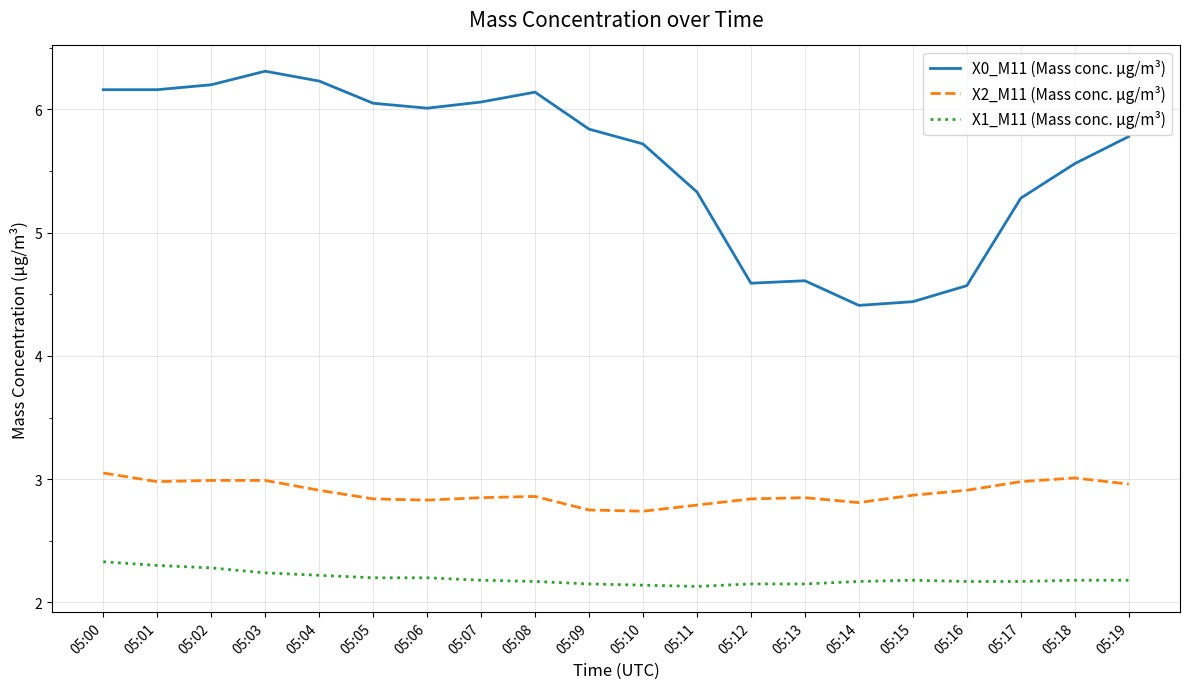

List the series in order of their peak value, highest first.

X0_M11 (Mass conc. μg/m³), X2_M11 (Mass conc. μg/m³), X1_M11 (Mass conc. μg/m³)